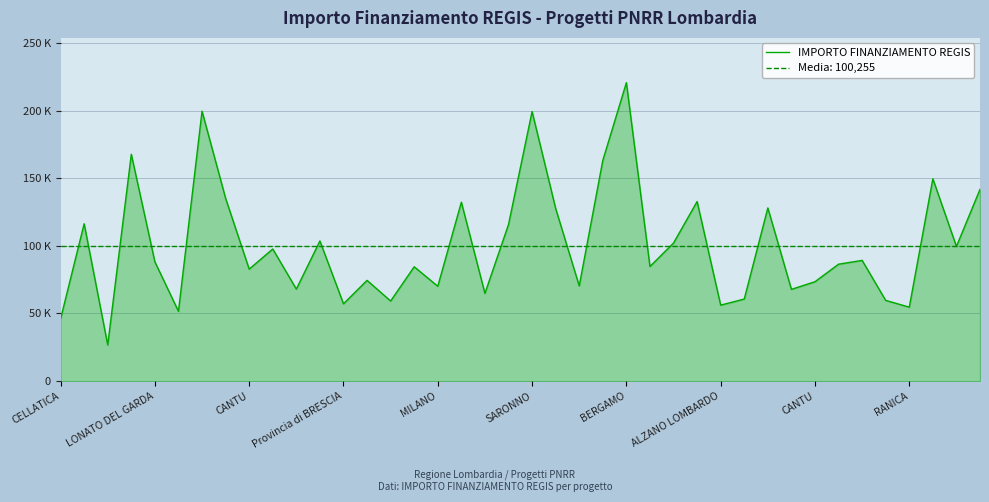

The value at 34 is 89266.3. True or false?

True